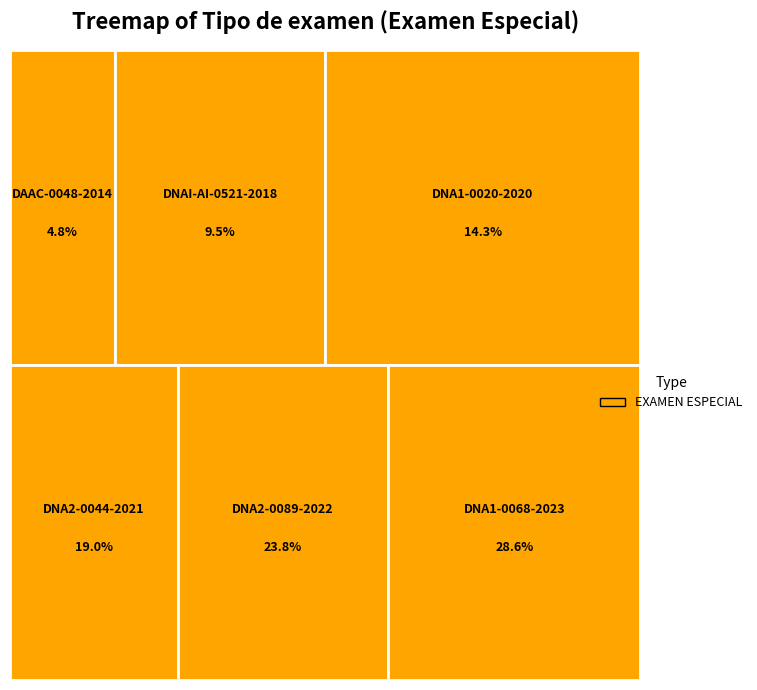

Which slice is the largest?

DNA1-0068-2023